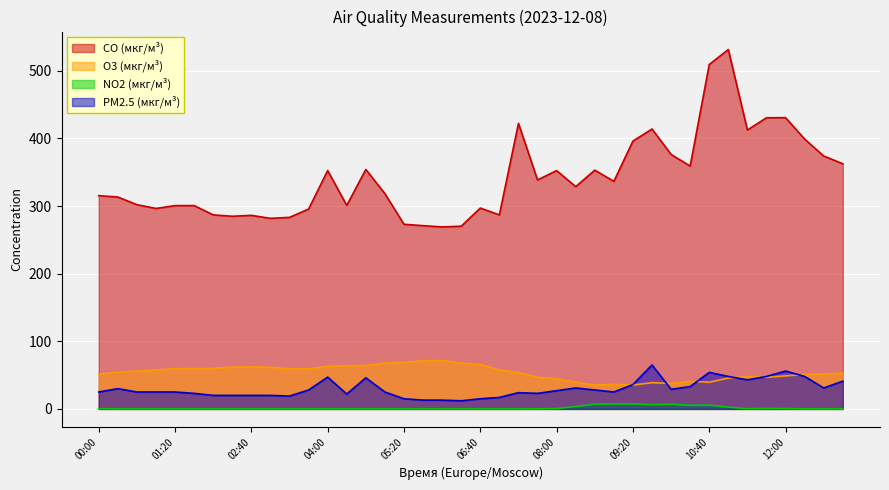

How many lines are shown in the chart?

4